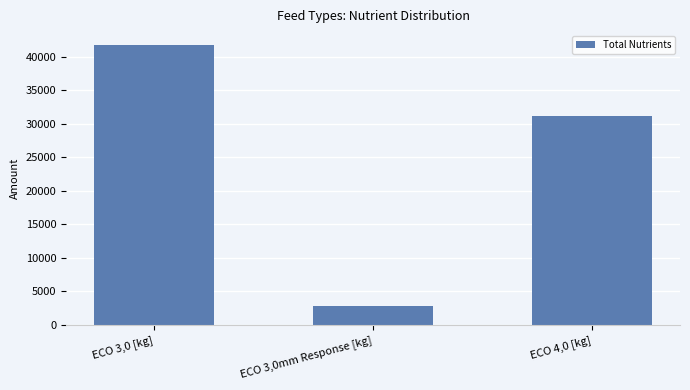

What is the value of the 3rd bar from the left?

31159.3